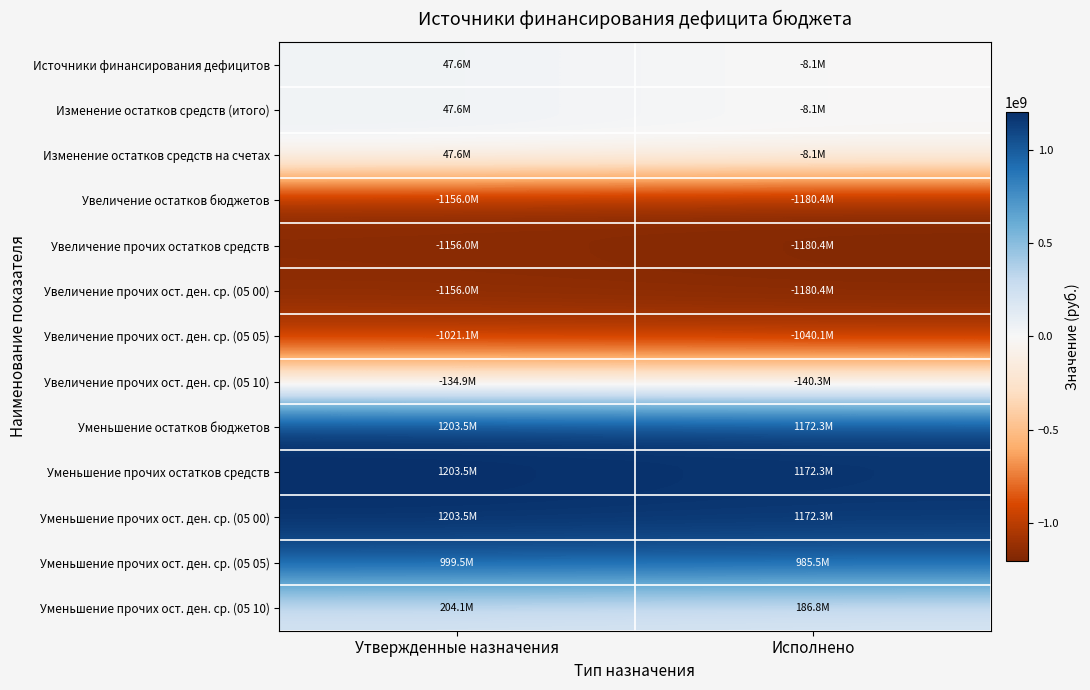

Reading left to right, what are all the values shown in this chart?

Источники финансирования дефицитов: Утвержденные назначения=47560181.2	Исполнено=-8100736.7
Изменение остатков средств (итого): Утвержденные назначения=47560181.2	Исполнено=-8100736.7
Изменение остатков средств на счетах: Утвержденные назначения=47560181.2	Исполнено=-8100736.7
Увеличение остатков бюджетов: Утвержденные назначения=-1155955580.8	Исполнено=-1180445369.0
Увеличение прочих остатков средств: Утвержденные назначения=-1155955580.8	Исполнено=-1180445369.0
Увеличение прочих ост. ден. ср. (05 00): Утвержденные назначения=-1155955580.8	Исполнено=-1180445369.0
Увеличение прочих ост. ден. ср. (05 05): Утвержденные назначения=-1021103402.0	Исполнено=-1040115486.1
Увеличение прочих ост. ден. ср. (05 10): Утвержденные назначения=-134852178.8	Исполнено=-140329882.9
Уменьшение остатков бюджетов: Утвержденные назначения=1203515762.0	Исполнено=1172344632.3
Уменьшение прочих остатков средств: Утвержденные назначения=1203515762.0	Исполнено=1172344632.3
Уменьшение прочих ост. ден. ср. (05 00): Утвержденные назначения=1203515762.0	Исполнено=1172344632.3
Уменьшение прочих ост. ден. ср. (05 05): Утвержденные назначения=999452647.8	Исполнено=985501576.3
Уменьшение прочих ост. ден. ср. (05 10): Утвержденные назначения=204063114.2	Исполнено=186843055.9